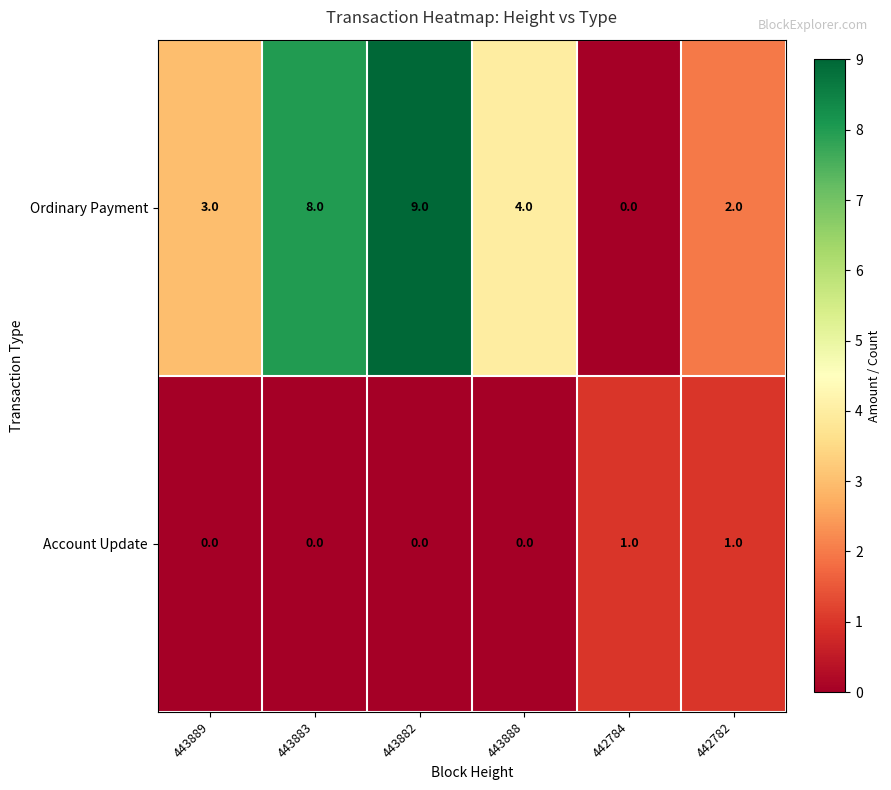

How many categories are shown in the chart?

6